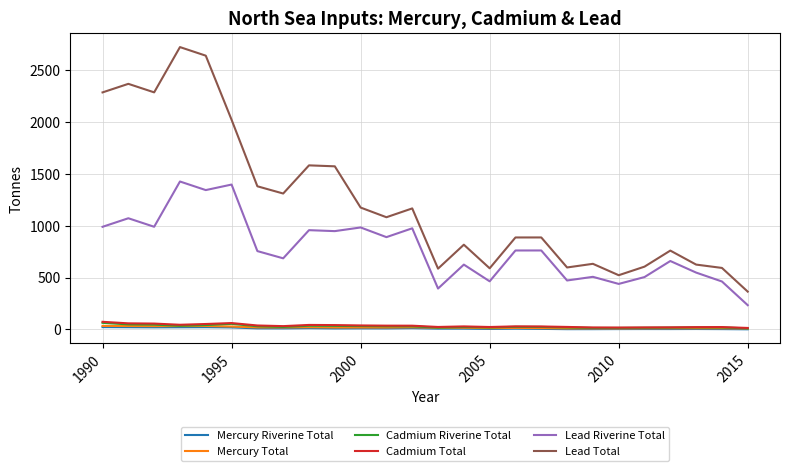

Which series has the largest total across all categories?

Lead Total